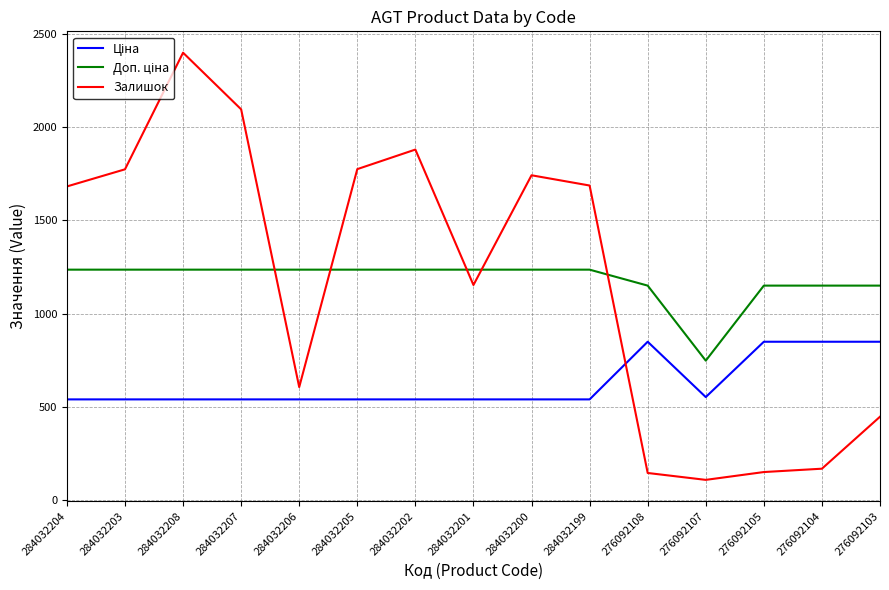

At which category is the sum across all series the highest?

284032208